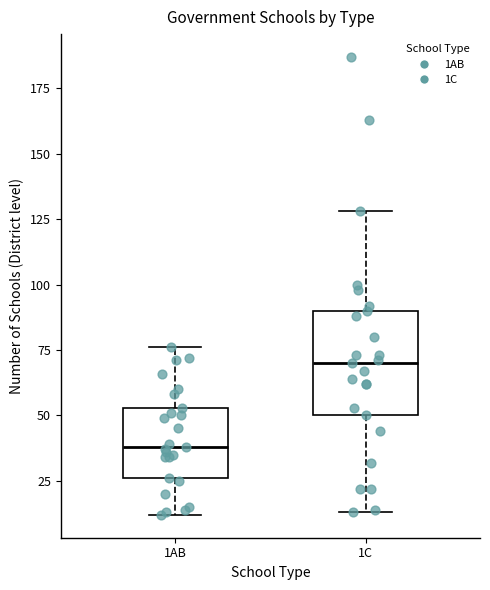

Reading left to right, read every box against the y-axis: the position of its median line, the range the box covers, and the ends of its whiskers. The values are not printed on the chart, so give them approximately, as read against the axis.

1AB: median 40, box 25 to 55, whiskers 10 to 75
1C: median 70, box 50 to 90, whiskers 15 to 130